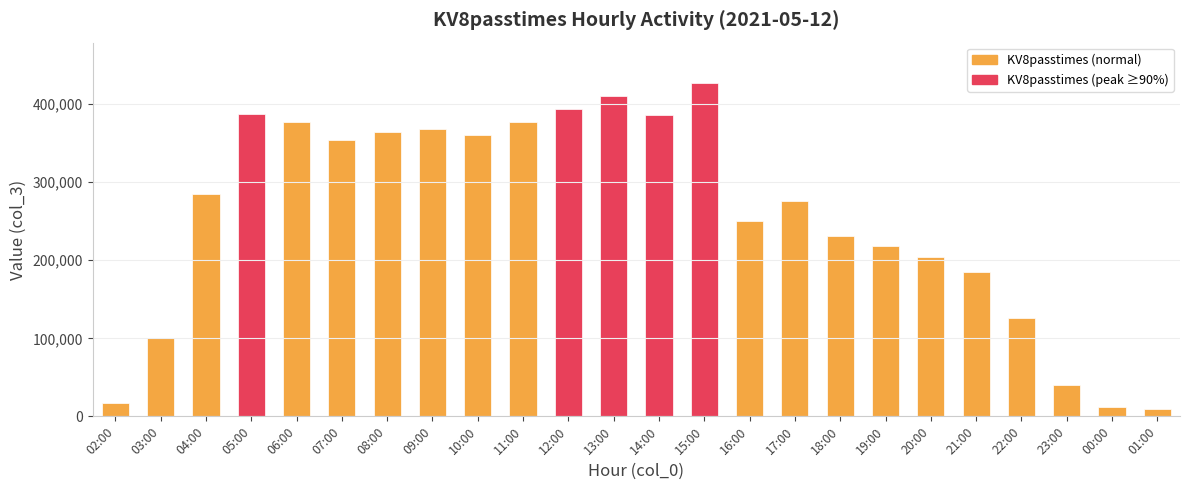

Approximately how many times larger is the value at 13:00 compared to 05:00?

1.1